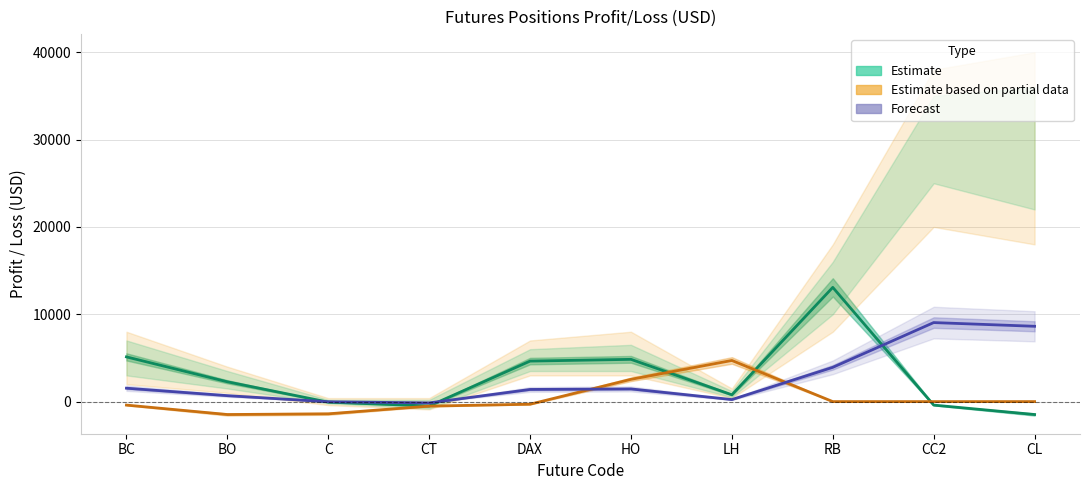

List the labels in order of Forecast value, largest first.

CC2, CL, RB, BC, HO, DAX, BO, LH, C, CT